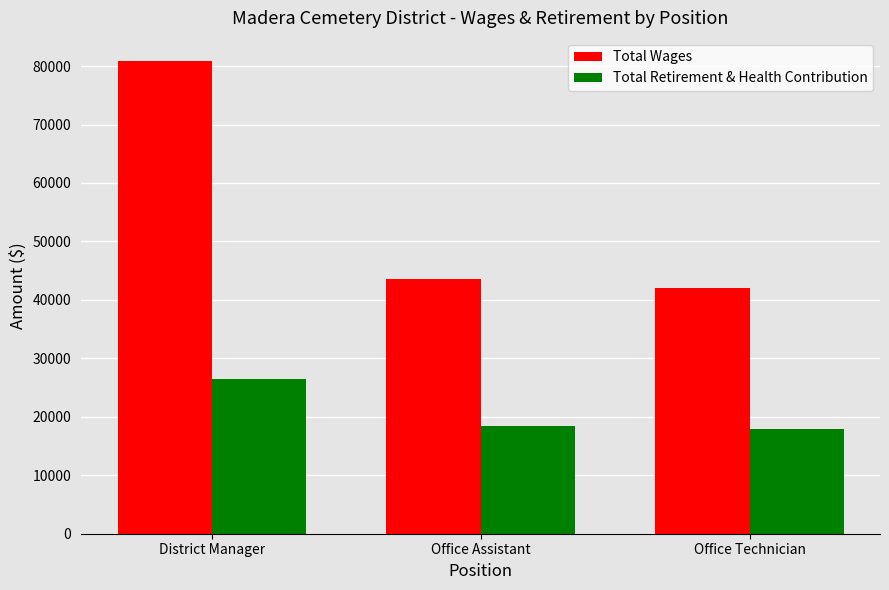

At how many categories does at least one series exceed 65498?

1